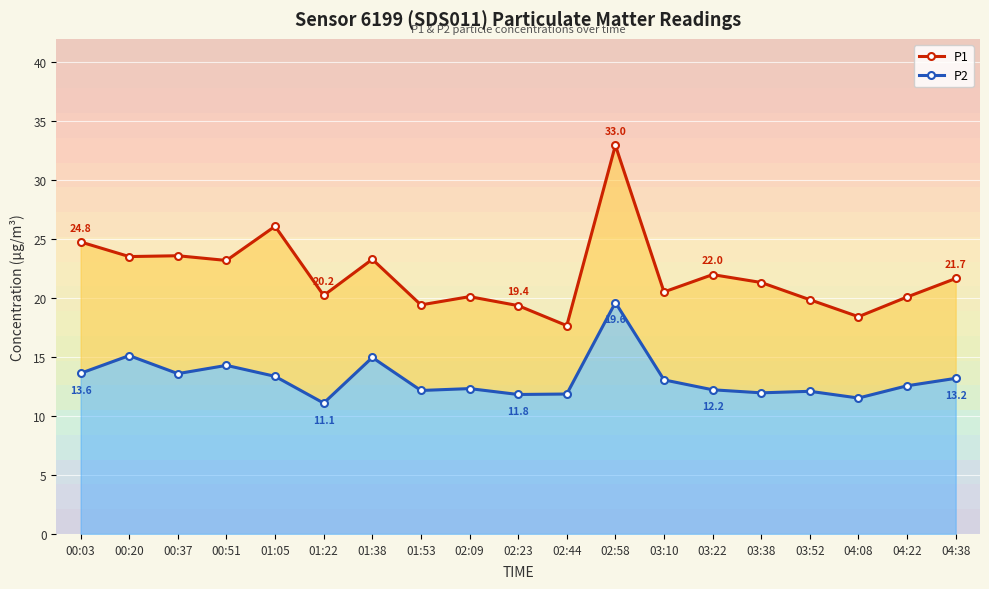

At which label is P1 closest to 25?

00:03